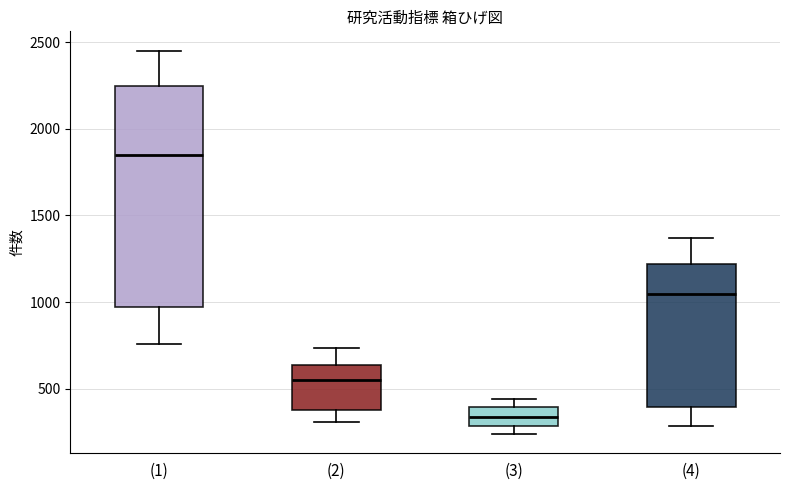

Which box has the lowest median line?

(3)